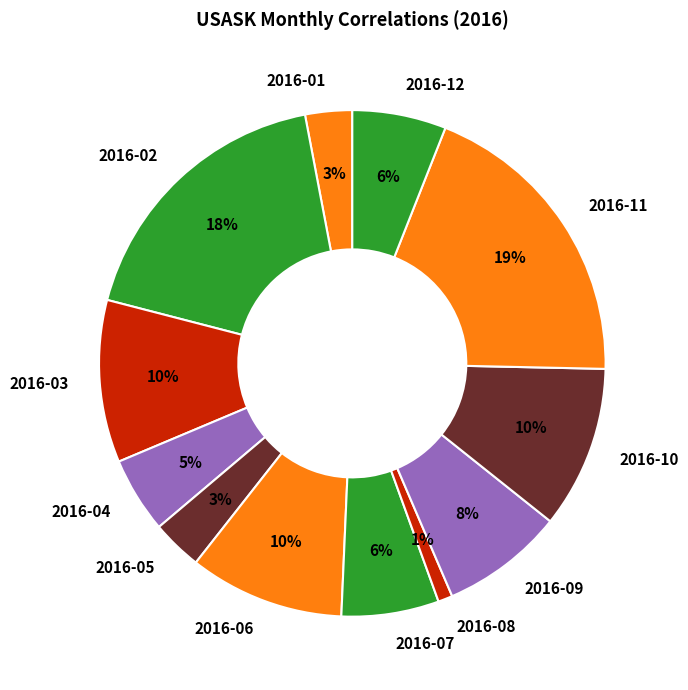

To the nearest percent, what is the combined percentage of 2016-07 and 2016-04?

11%